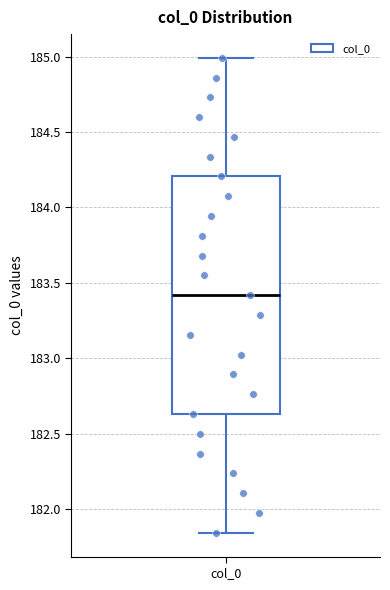

Transcribe this box plot: give where the median line is, the range the box spans, and where the two whiskers end, as read against the y-axis. The values are not printed on the chart, so give them approximately, as read against the axis.

median 183.40, box 182.65 to 184.20, whiskers 181.85 to 185.00